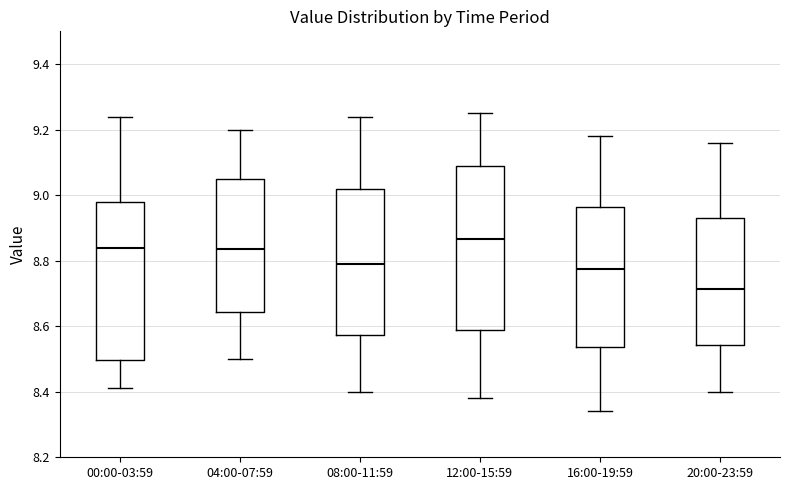

Which box's median line is the lowest?

20:00-23:59